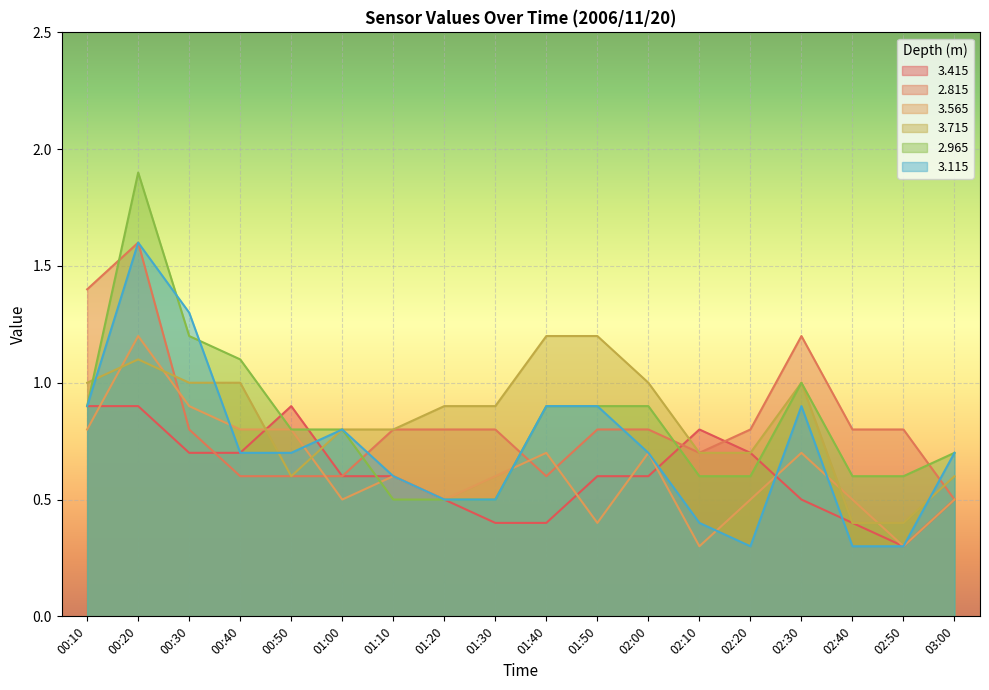

In 3.415, how many points are higher than both neighbors (excluding endpoints)?

2